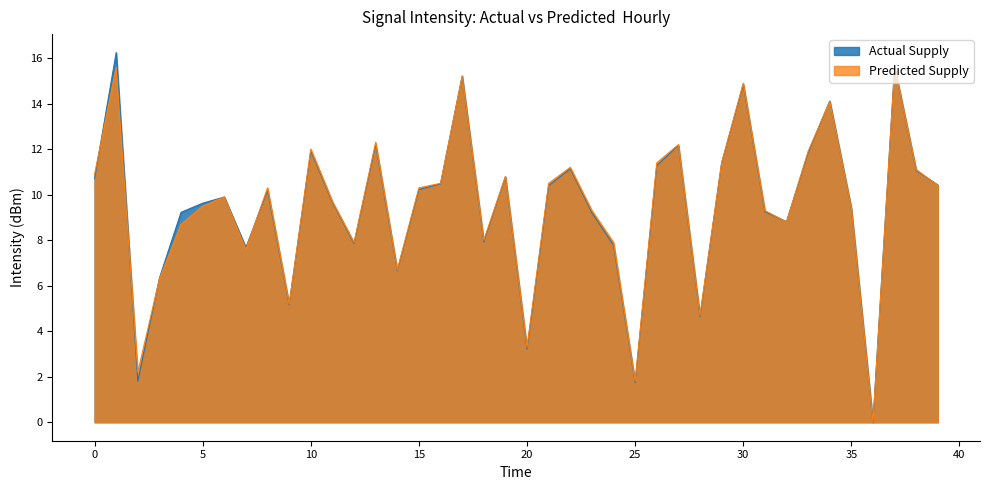

What is the difference between the second highest and second lowest values in the Actual Supply series?

13.9